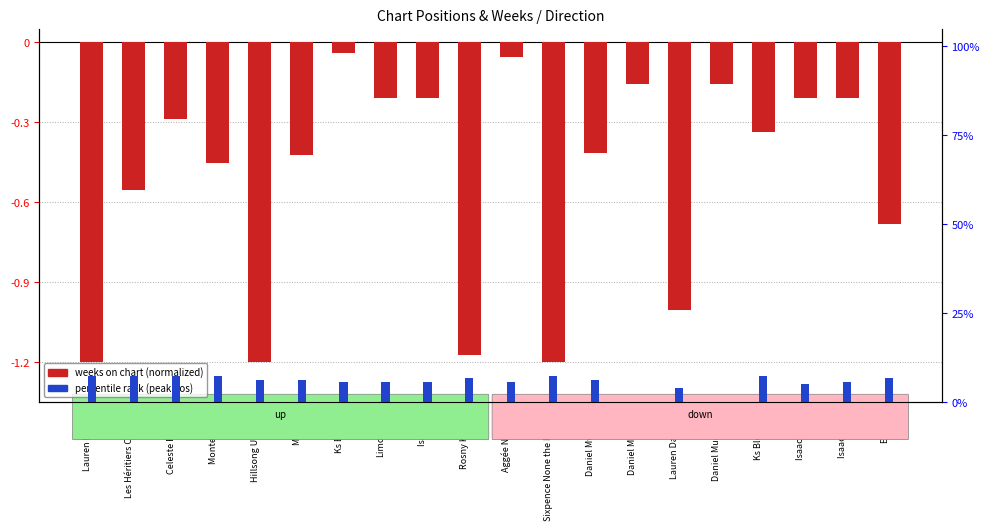

How many categories are shown in the chart?

20